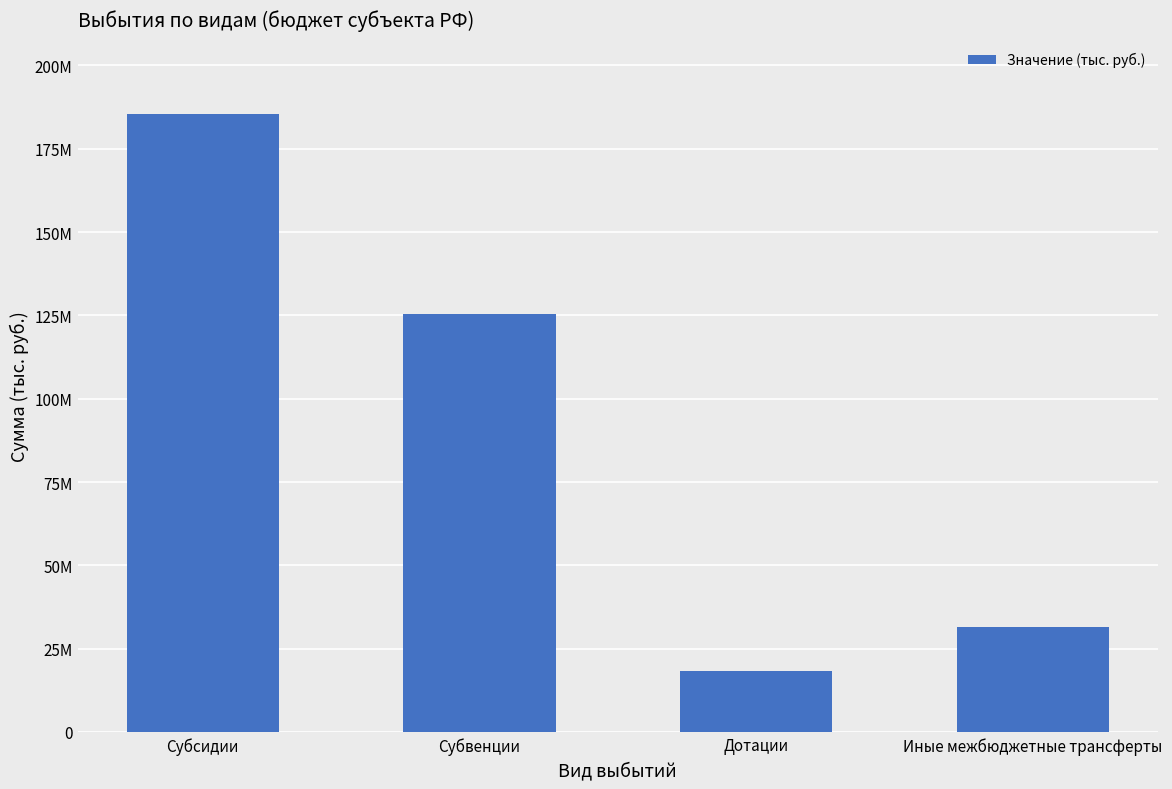

What is the change in value from Субвенции to Дотации?

-107227906.3